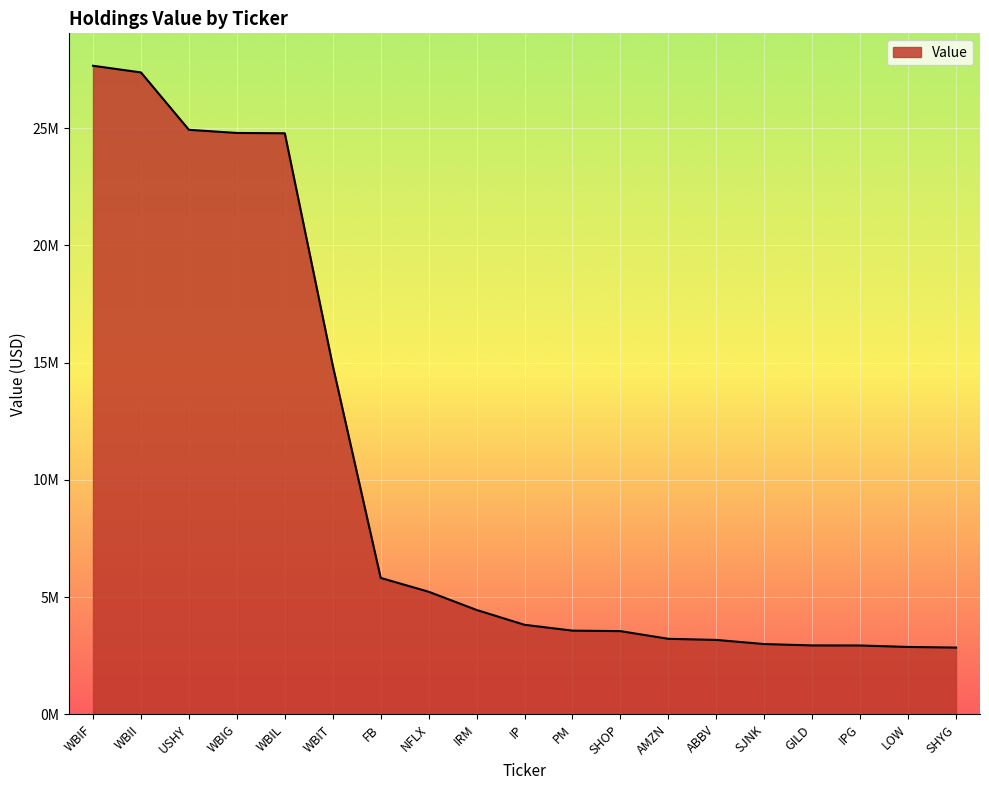

What is the value of the 15th point from the left?

2996000